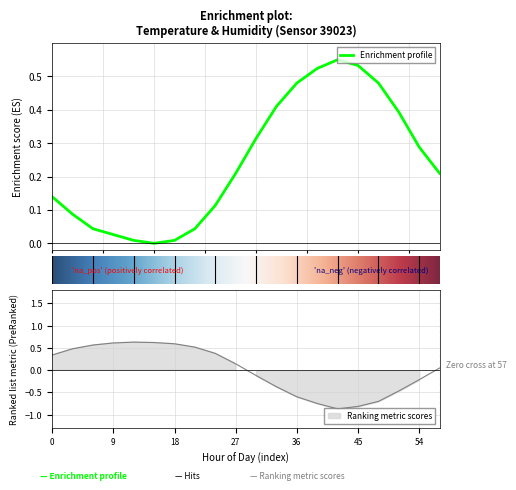

How many distinct data groups are displayed?

2